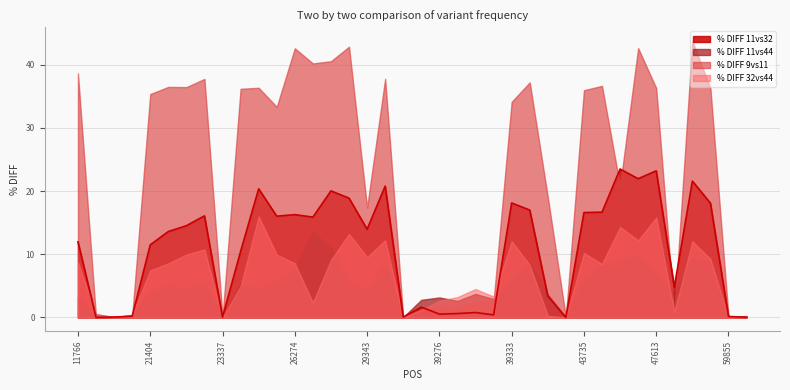

How many data points does each series have?

38